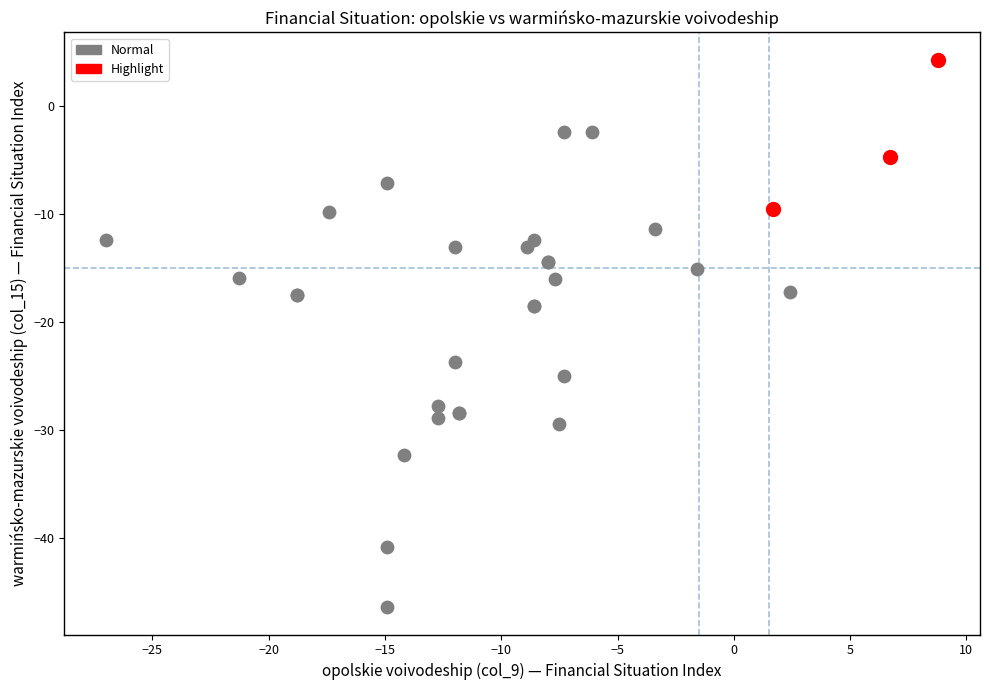

Which series reaches the minimum Y coordinate?

Normal